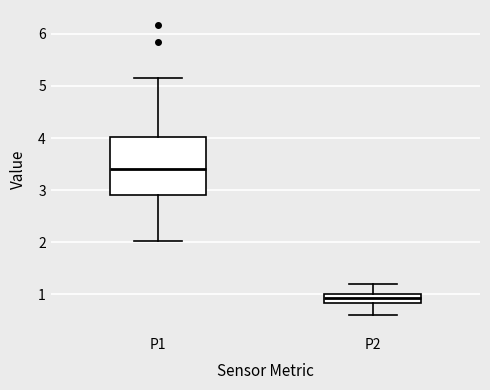

Where is the upper edge of the box for P1 on the y-axis? The values are not printed on the chart, so give them approximately, as read against the axis.

4.0